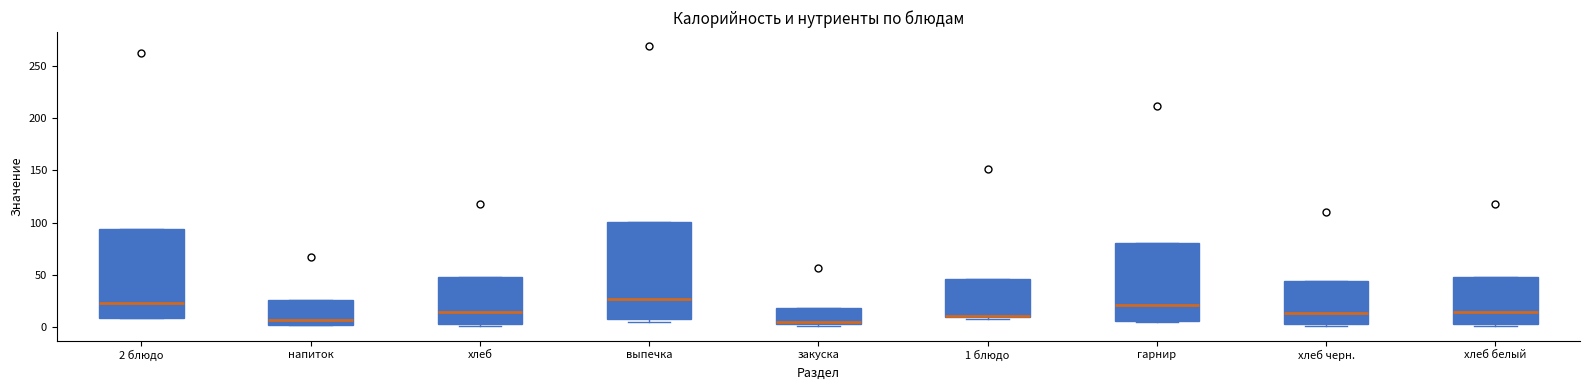

Reading left to right, read every box against the y-axis: the position of its median line, the range the box covers, and the ends of its whiskers. The values are not printed on the chart, so give them approximately, as read against the axis.

2 блюдо: median 25, box 10 to 95, whiskers 10 to 95
напиток: median 5, box 0 to 25, whiskers 0 to 25
хлеб: median 15, box 5 to 45, whiskers 0 to 45
выпечка: median 25, box 5 to 100, whiskers 5 (just below the box's lower edge) to 100
закуска: median 5, box 5 to 20, whiskers 0 to 20
1 блюдо: median 10 (drawn on the box's lower edge), box 10 to 45, whiskers 10 (just below the box's lower edge) to 45
гарнир: median 20, box 5 to 80, whiskers 5 to 80
хлеб черн.: median 15, box 5 to 45, whiskers 0 to 45
хлеб белый: median 15, box 5 to 45, whiskers 0 to 45